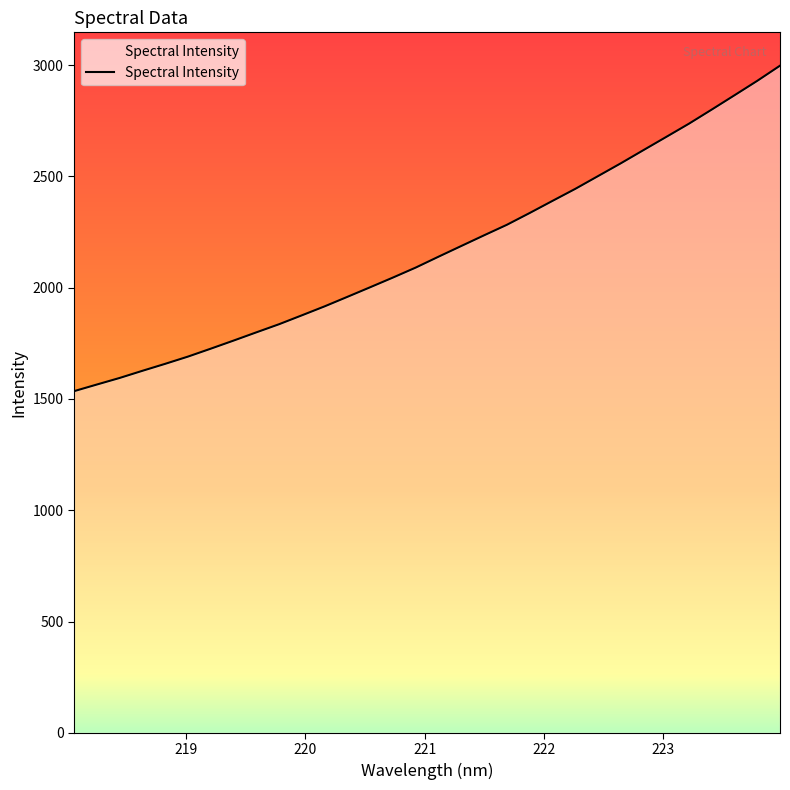

How many lines are shown in the chart?

1